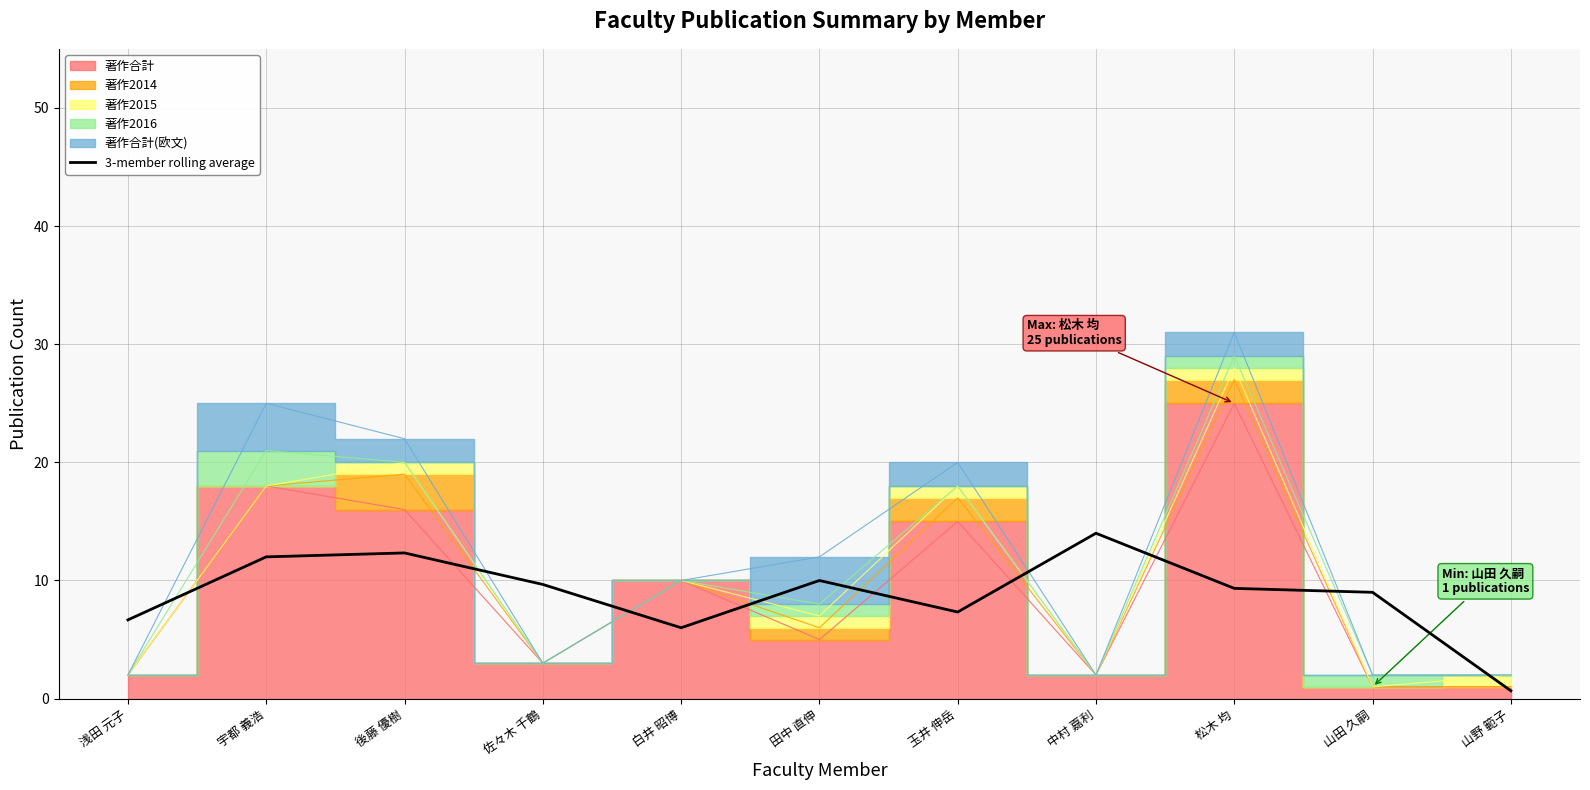

What is the difference between the second highest and minimum values?

11.7